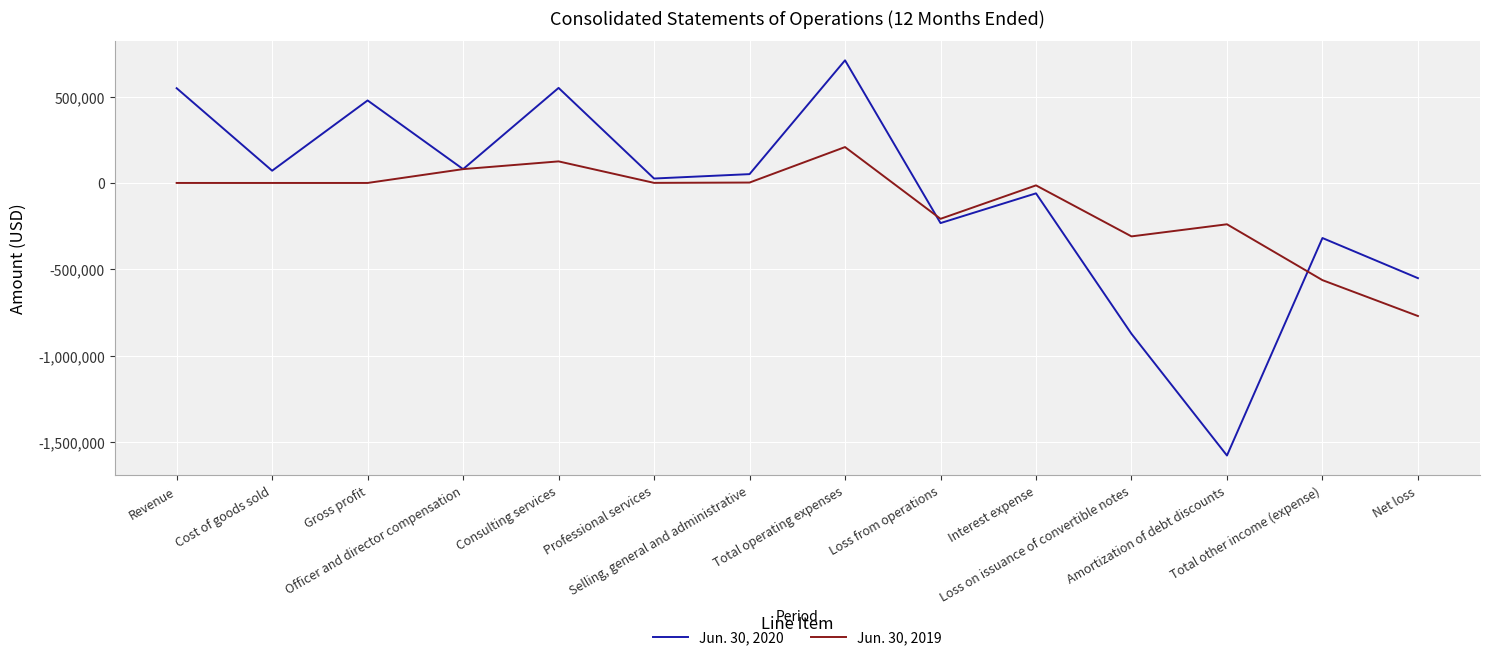

Which series has the widest spread of values?

Jun. 30, 2020